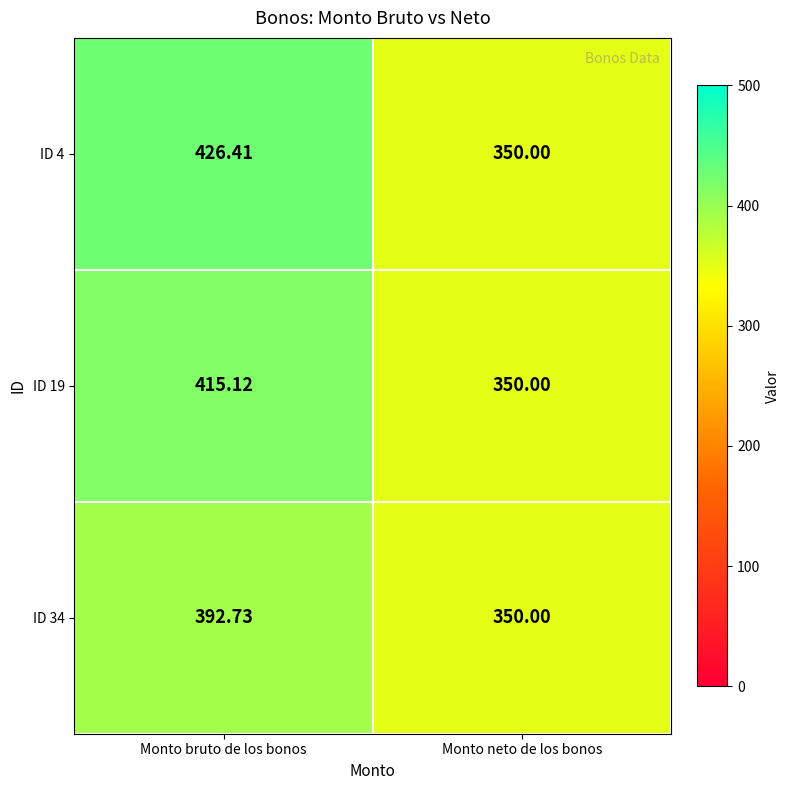

What is the smallest value displayed?

350.0